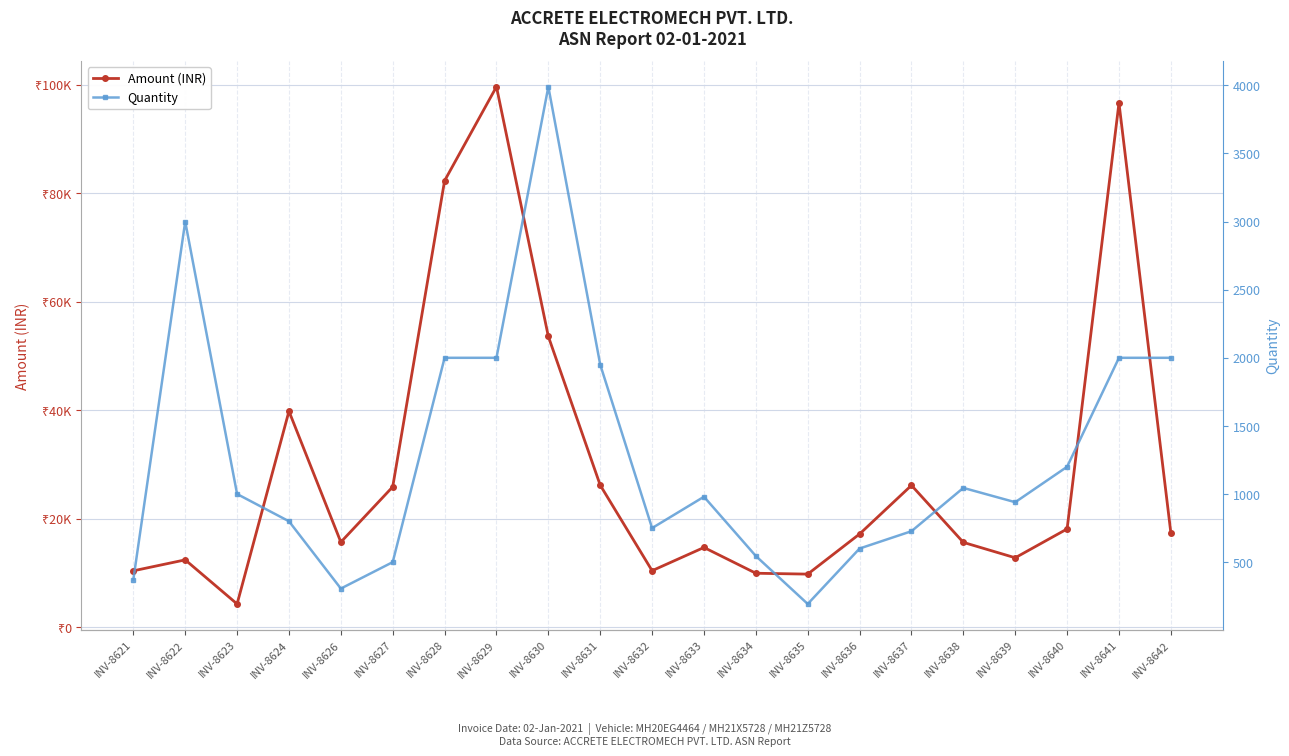

At which label is Amount (INR) closest to 51987?

INV-8630